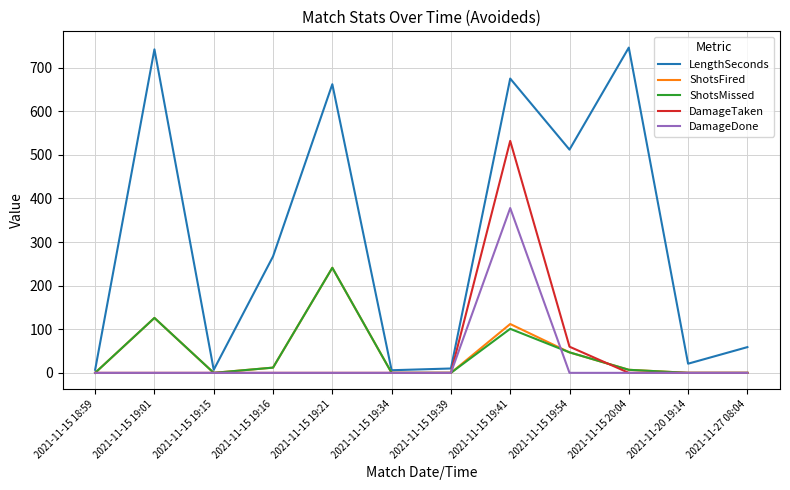

At which category is the sum across all series the highest?

2021-11-15 19:41